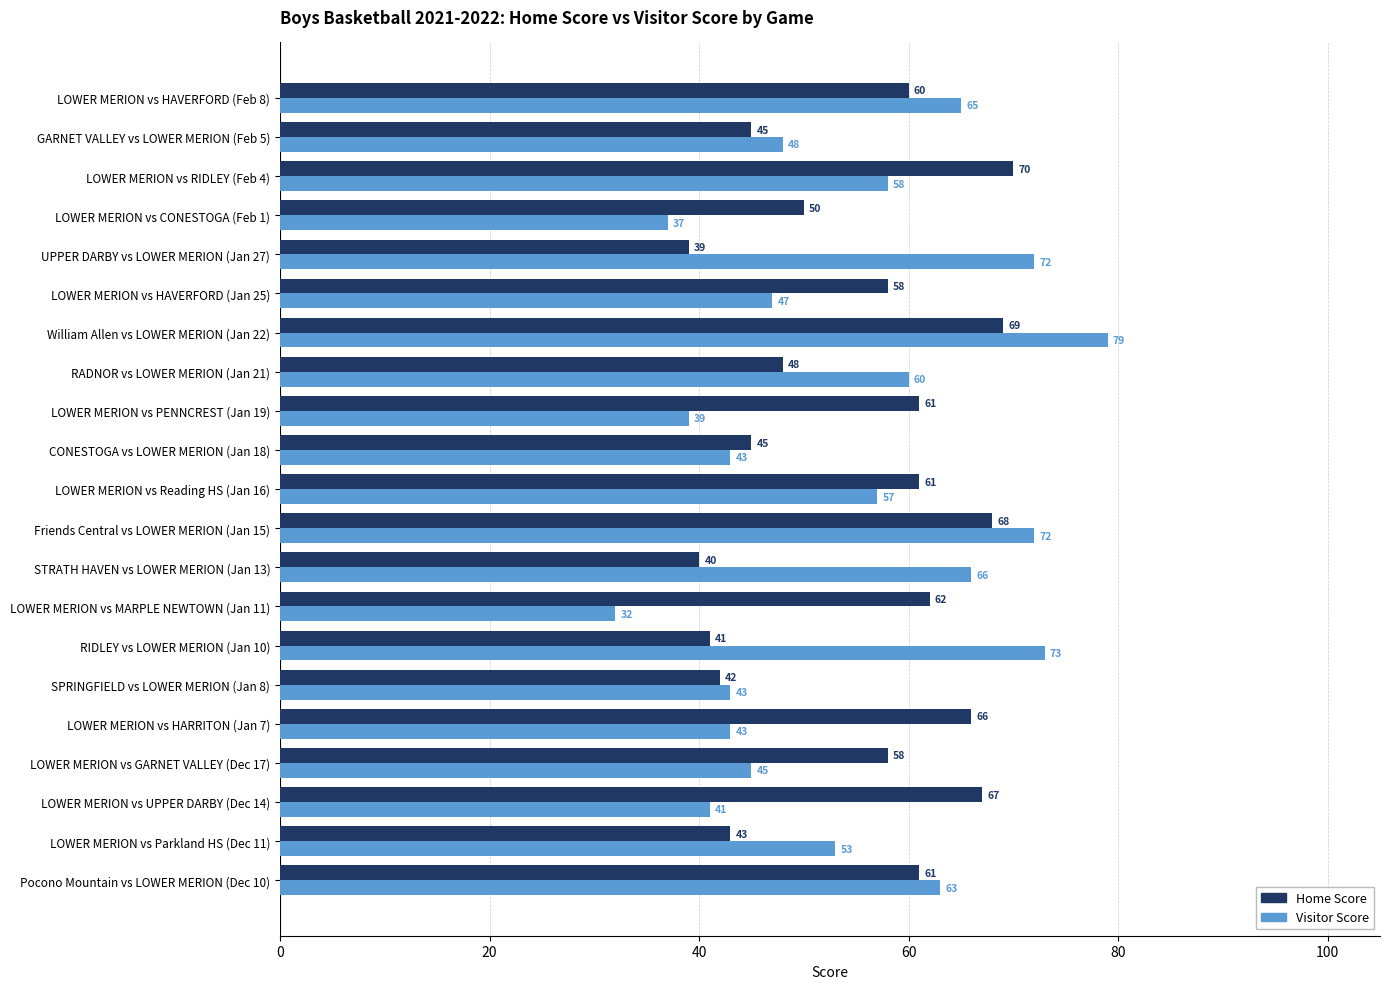

Is it true that Visitor Score equals 43 at SPRINGFIELD vs LOWER MERION (Jan 8)?

True